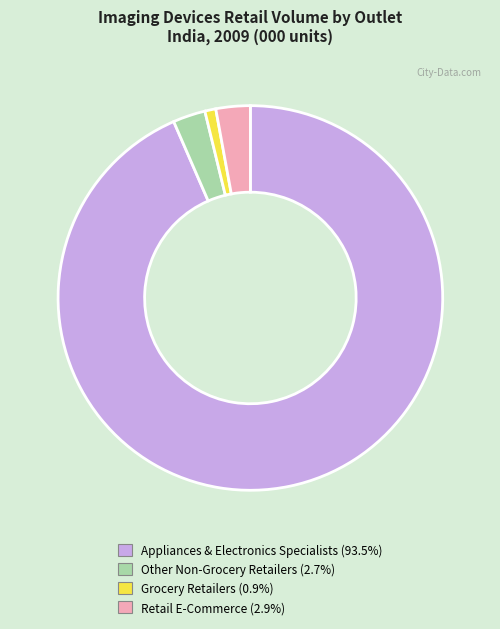

Does any single category account for the majority?

Yes